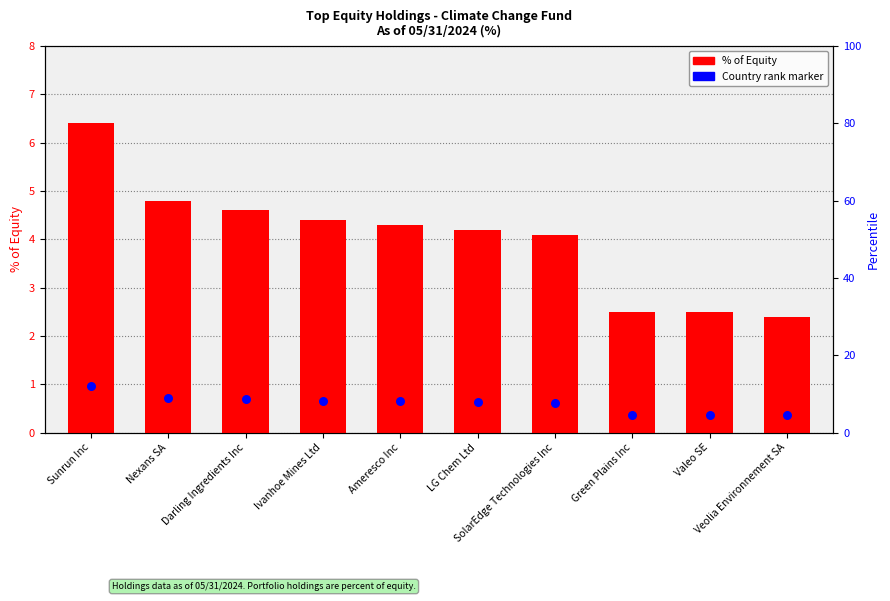

Which series contains the lowest Y value?

Country rank marker